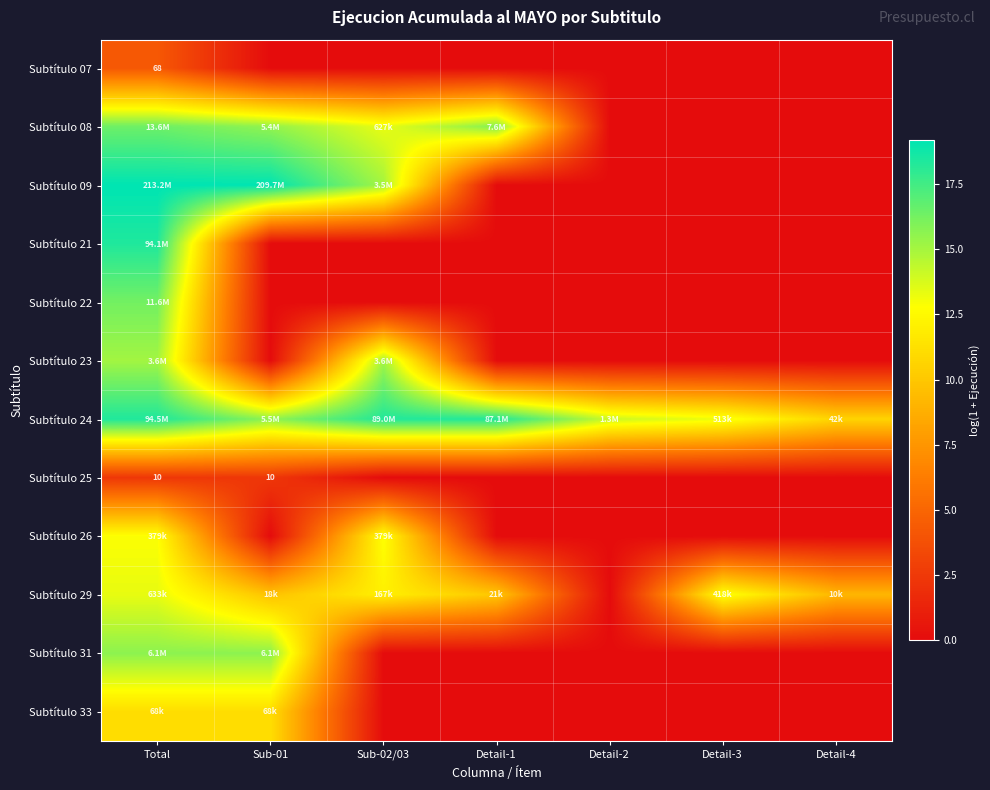

The Subtítulo 23 series shows -8.3 at Detail-1. True or false?

False